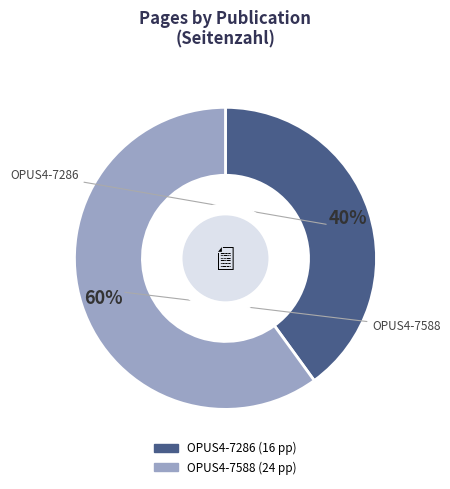

Is the sum of OPUS4-7588 and OPUS4-7286 greater than half?

Yes